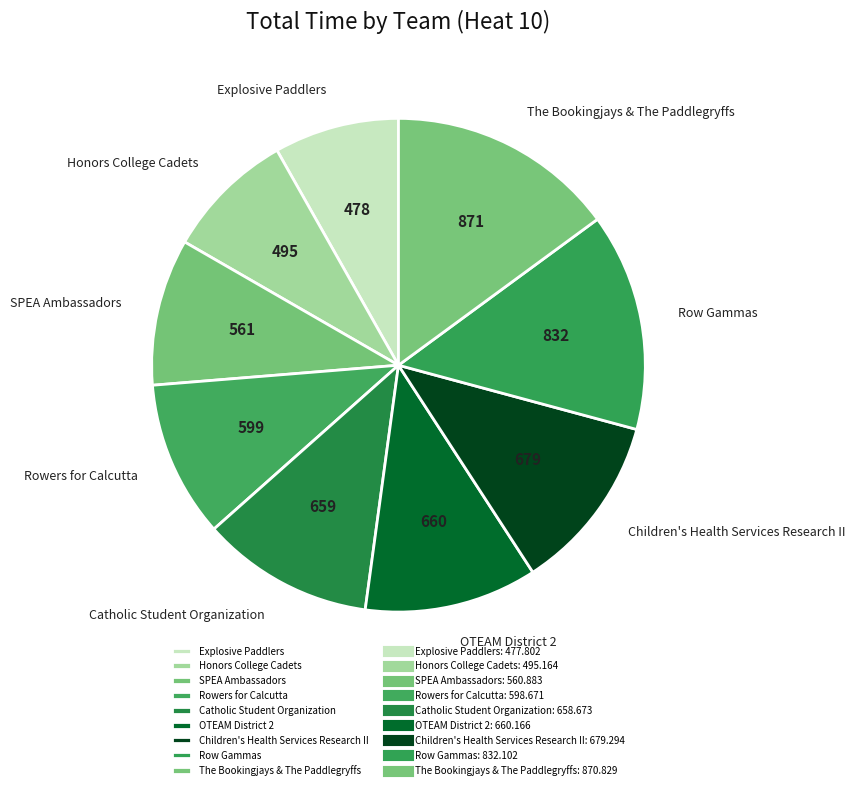

Between OTEAM District 2 and Explosive Paddlers, which is larger?

OTEAM District 2